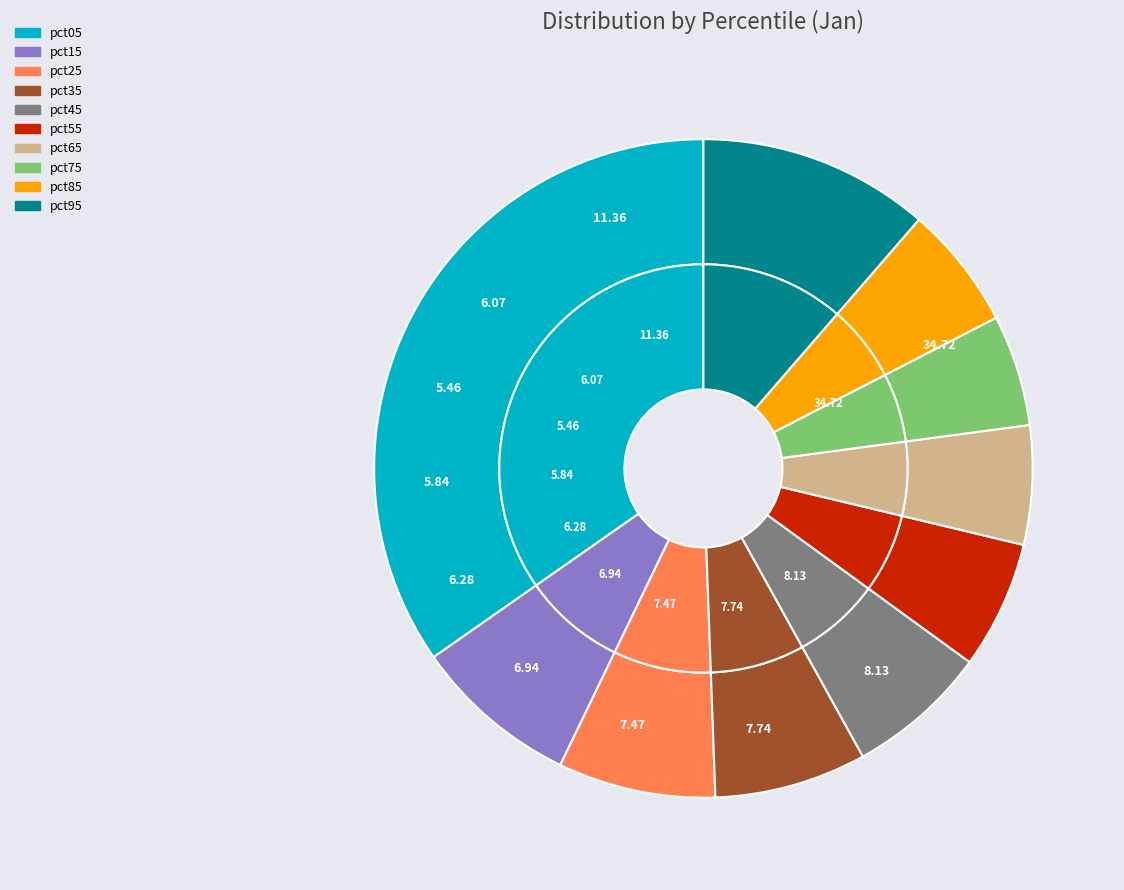

Is there any slice that represents more than half of the pie?

No